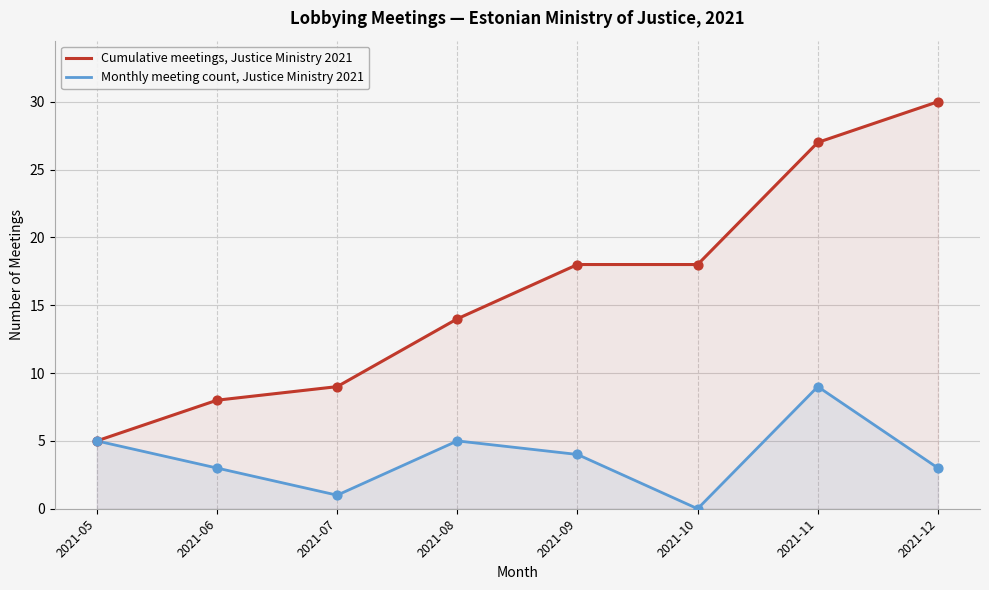

Which series has the largest Y range (max minus min)?

Cumulative meetings, Justice Ministry 2021